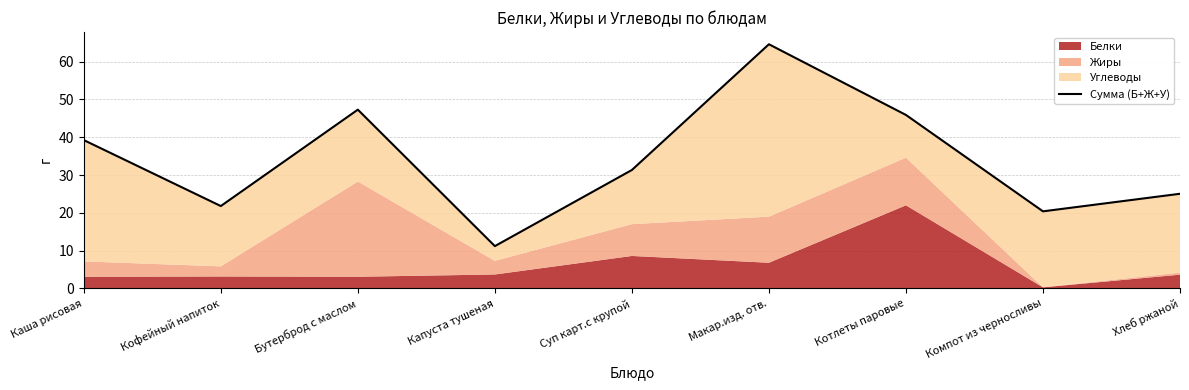

The chart shows a value of 3.4 at Капуста тушеная. True or false?

False